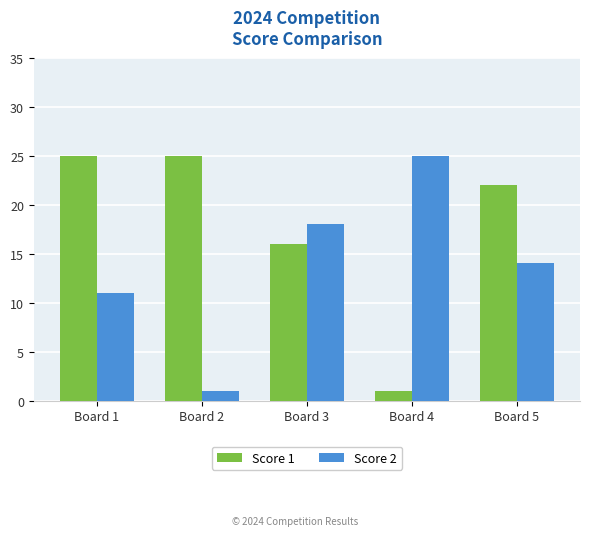

The Score 2 series shows 11 at Board 3. True or false?

False